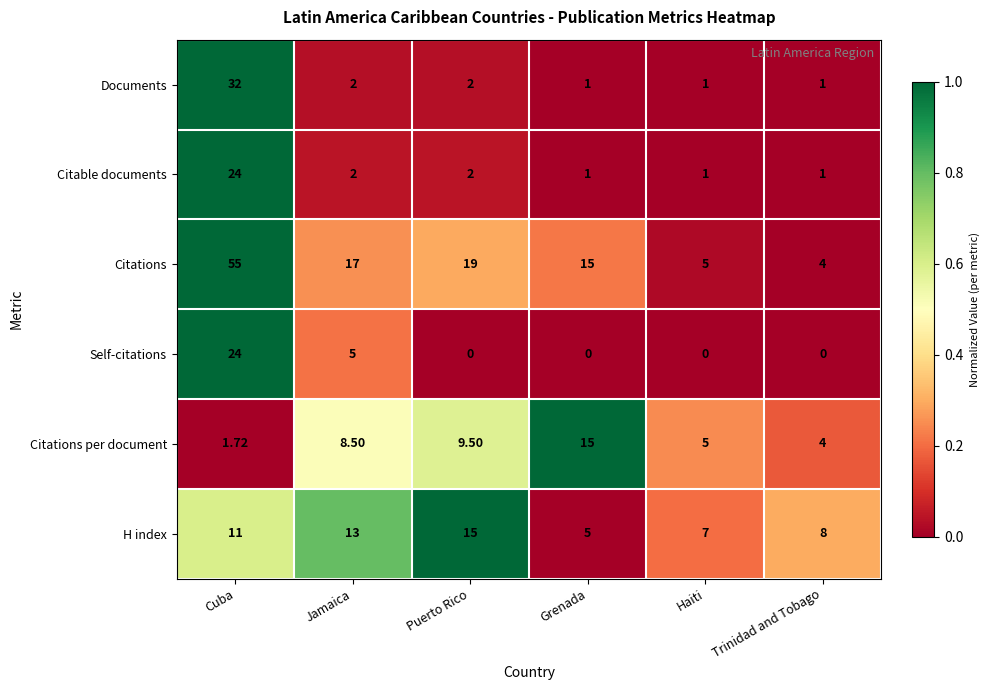

Which category has the highest value in the Documents series?

Cuba